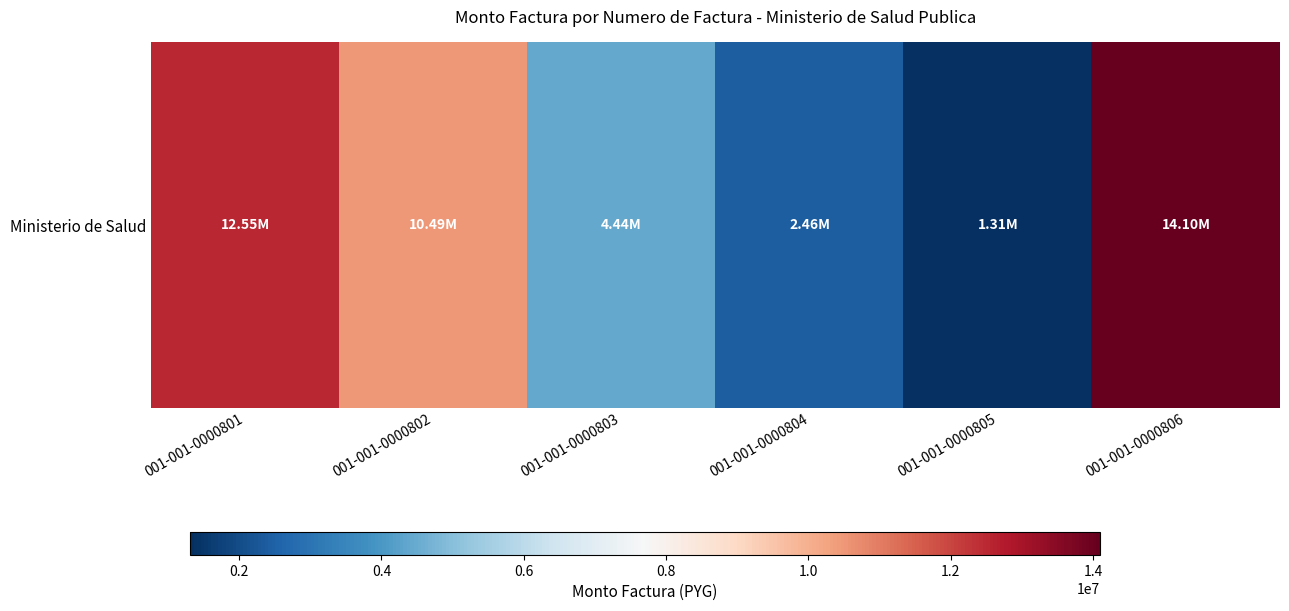

Which category has the highest value across all series?

001-001-0000806